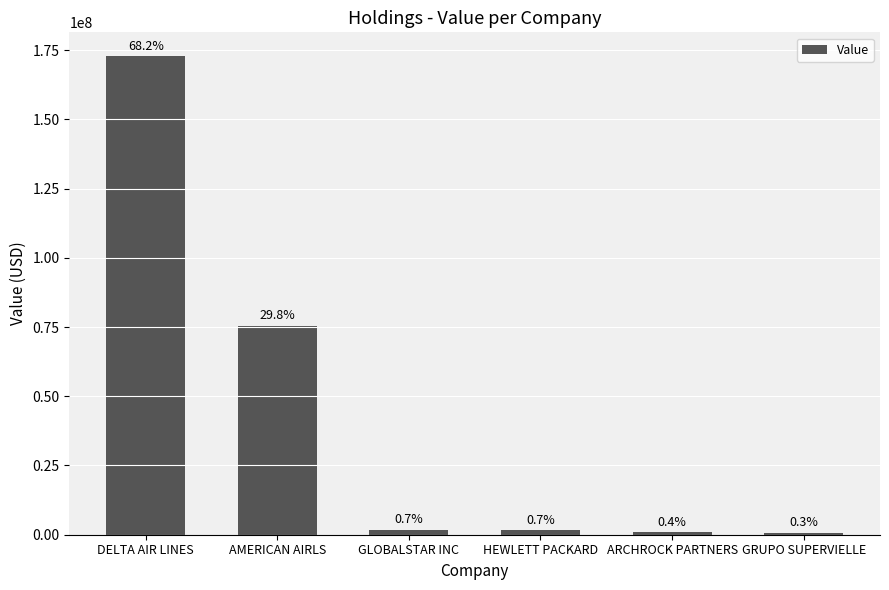

True or false: the data shows 1788000 at GLOBALSTAR INC.

True